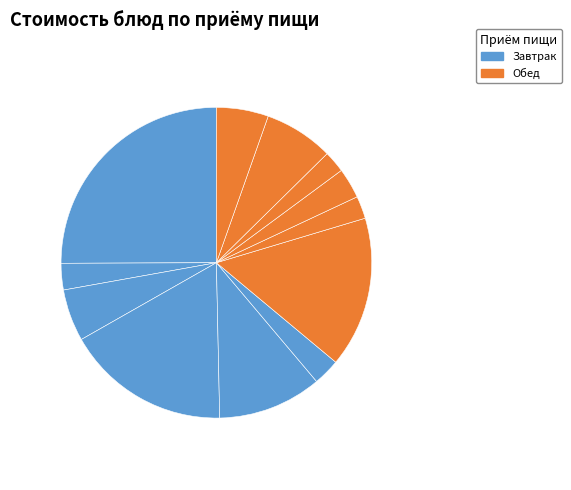

How many segments does this pie chart have?

12